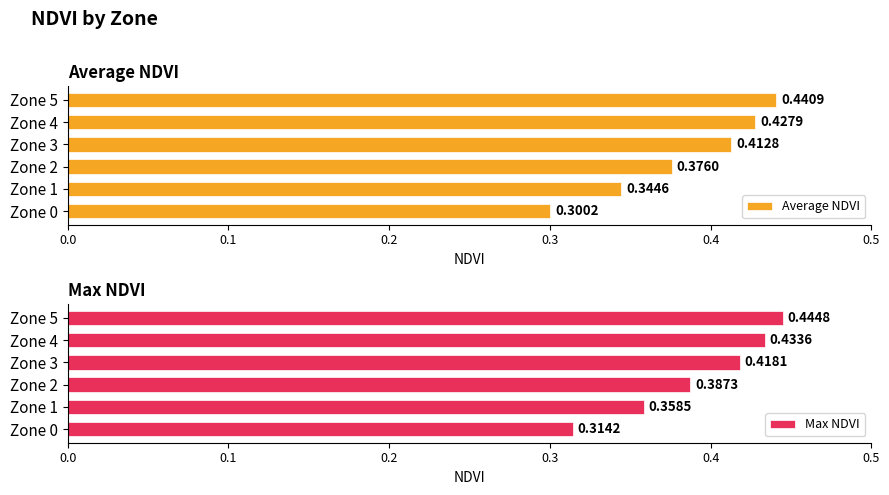

What is the smallest value displayed?

0.3